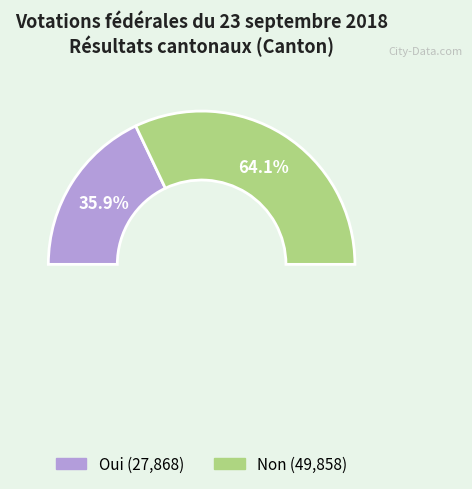

True or false: Oui accounts for 36% of the total.

True